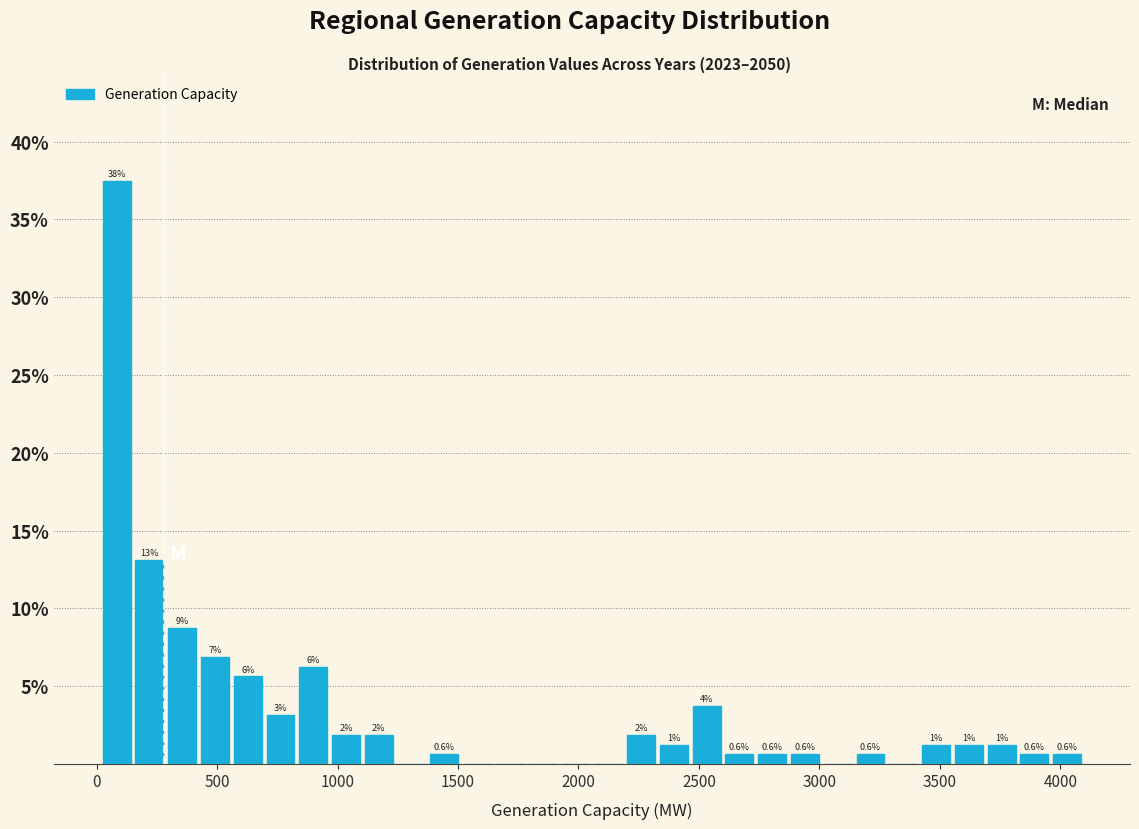

Around what value on the x-axis is the tallest bar? Give the approximate position of its centre, as read against the axis.

100